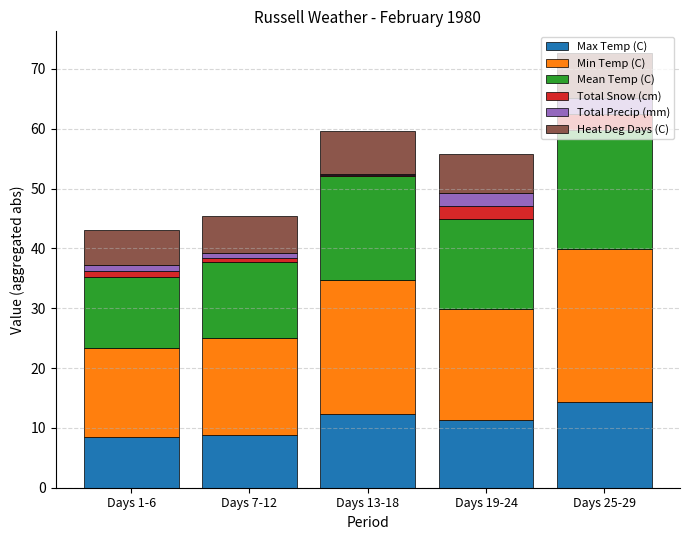

What is the maximum value for Max Temp (C)?

14.4